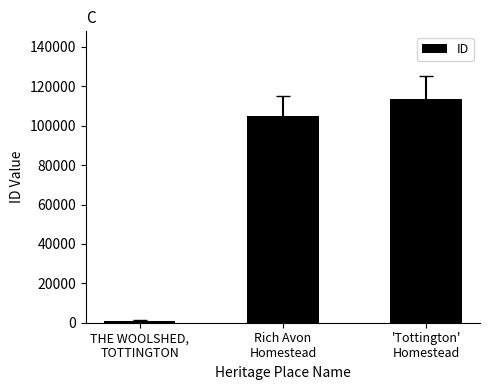

What is the change in value from THE WOOLSHED,
TOTTINGTON to Rich Avon
Homestead?

+103695